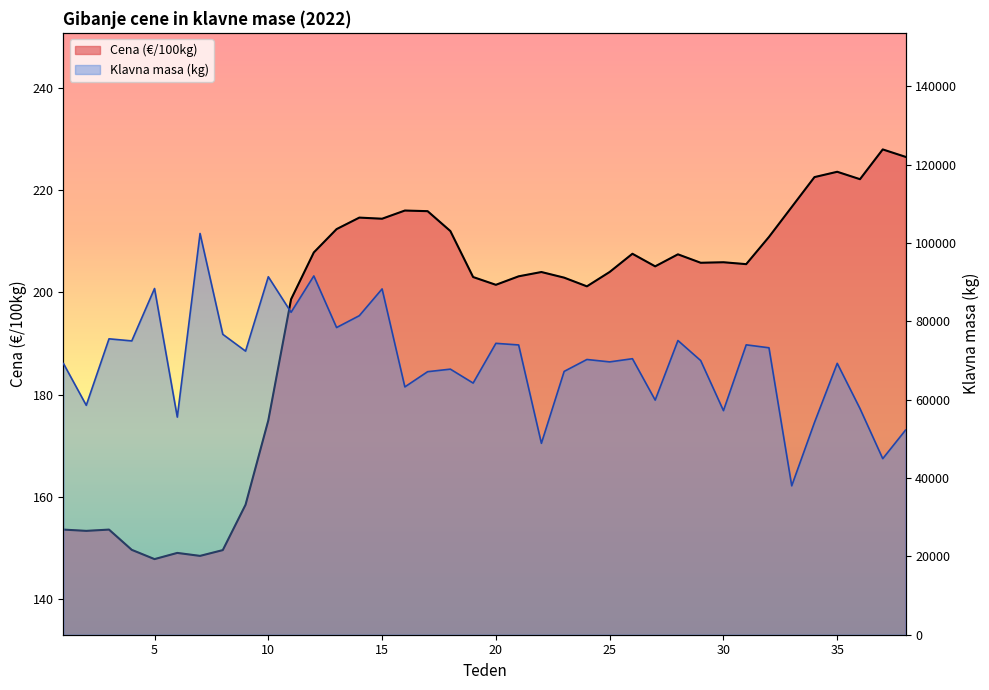

At 31, list the series in order from largest to smallest.

Klavna masa (kg), Cena (€/100kg)